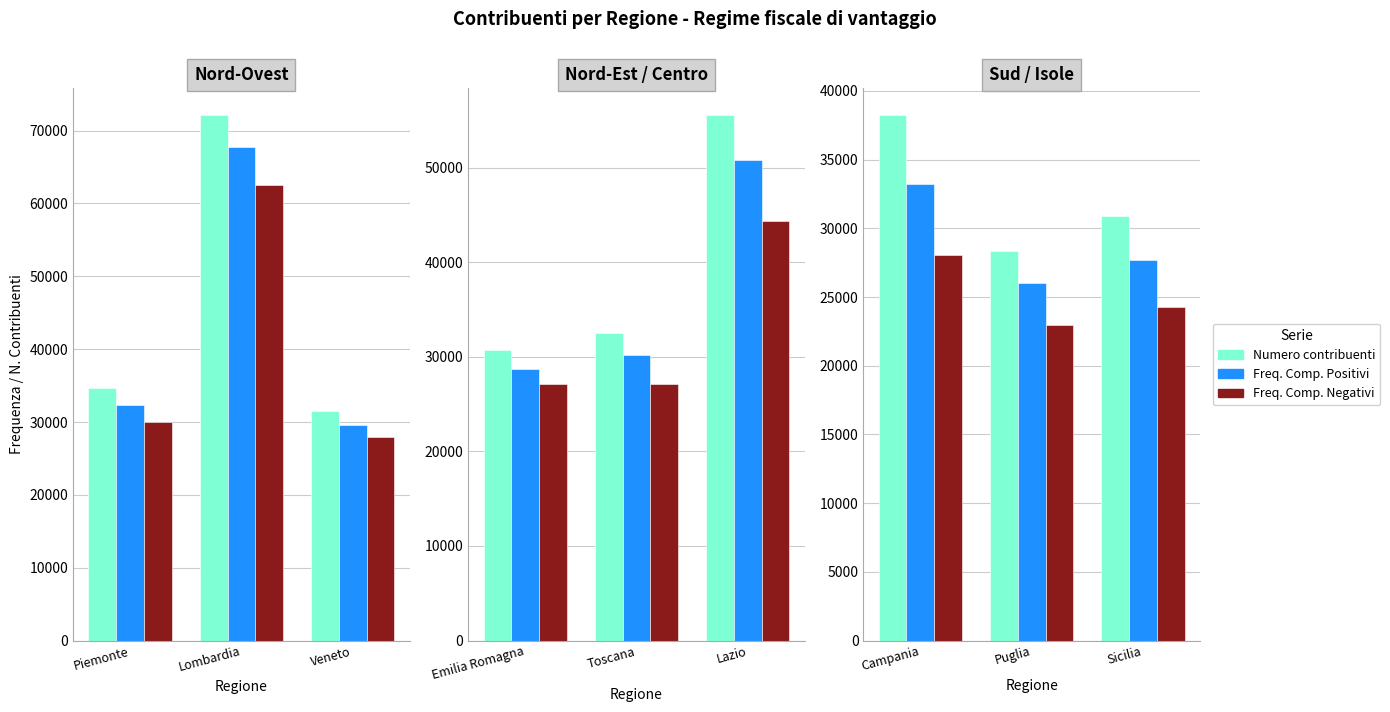

The value of Freq. Comp. Negativi at Campania is 10032. True or false?

False